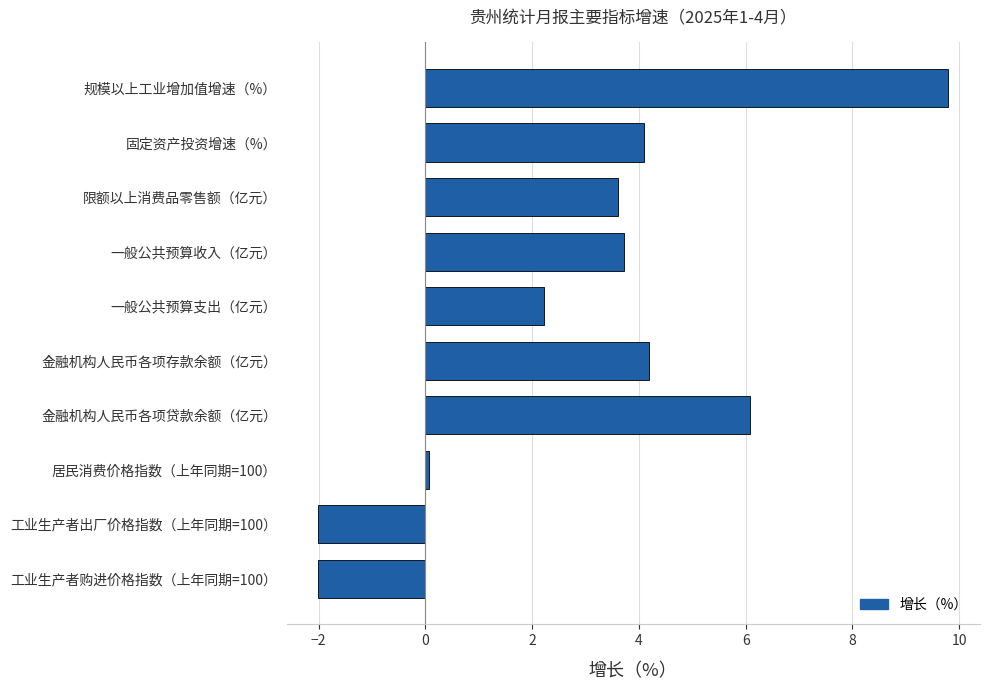

How many values are above zero?

8